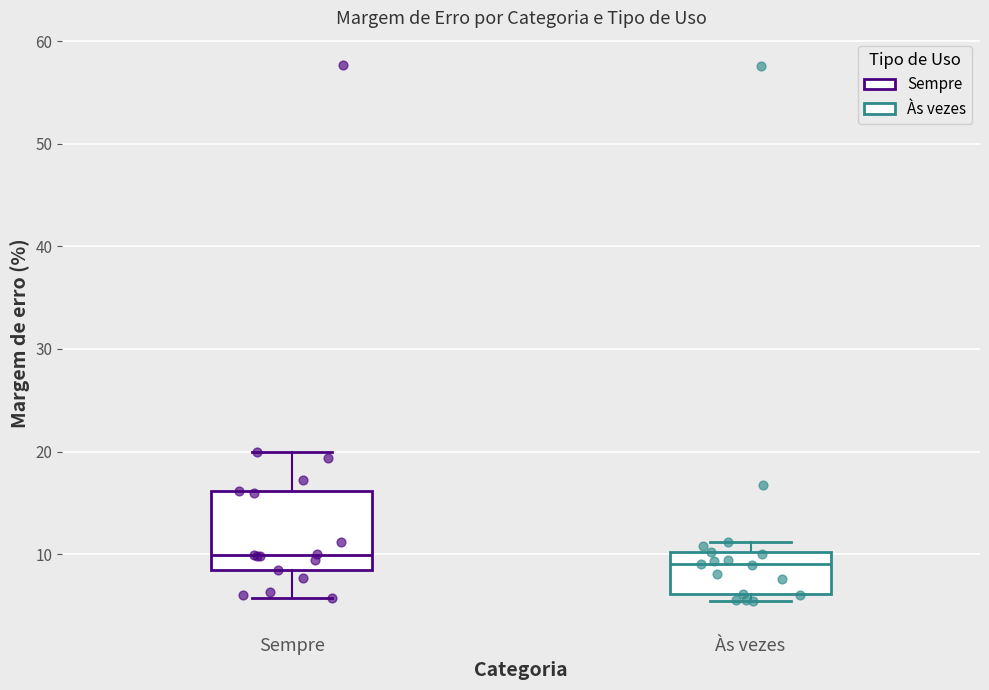

Reading left to right, transcribe this box plot: for each box, give where its median line is, the range the box spans, and where its two whiskers end, as read against the y-axis. The values are not printed on the chart, so give them approximately, as read against the axis.

Sempre: median 10, box 8 to 16, whiskers 6 to 20
Às vezes: median 9, box 6 to 10, whiskers 5 to 11